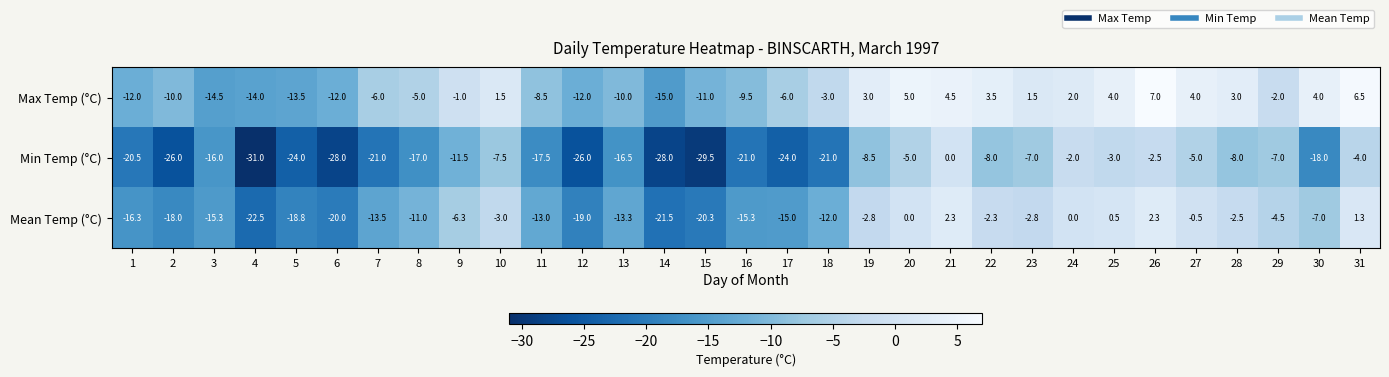

How many negative values does the Max Temp (°C) series have?

18